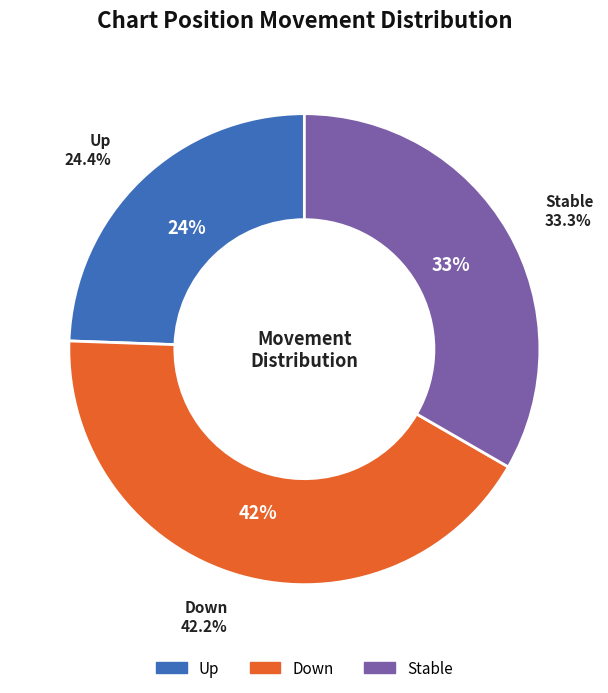

To the nearest percent, what percentage of the pie is down?

42%